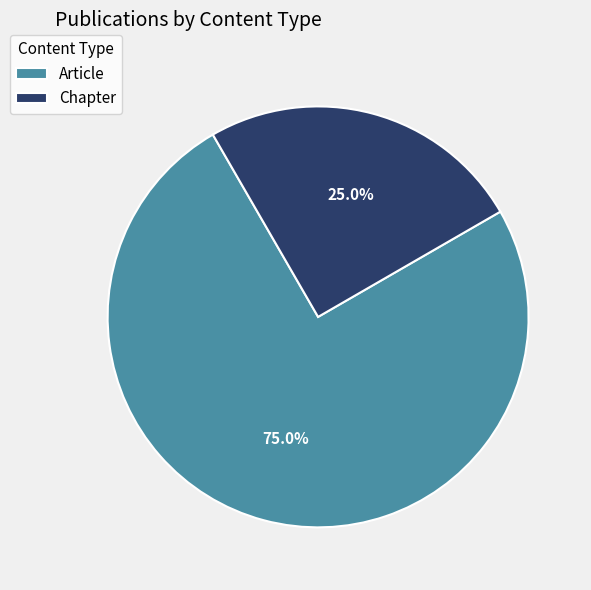

Which slice represents more than half of the pie?

Article